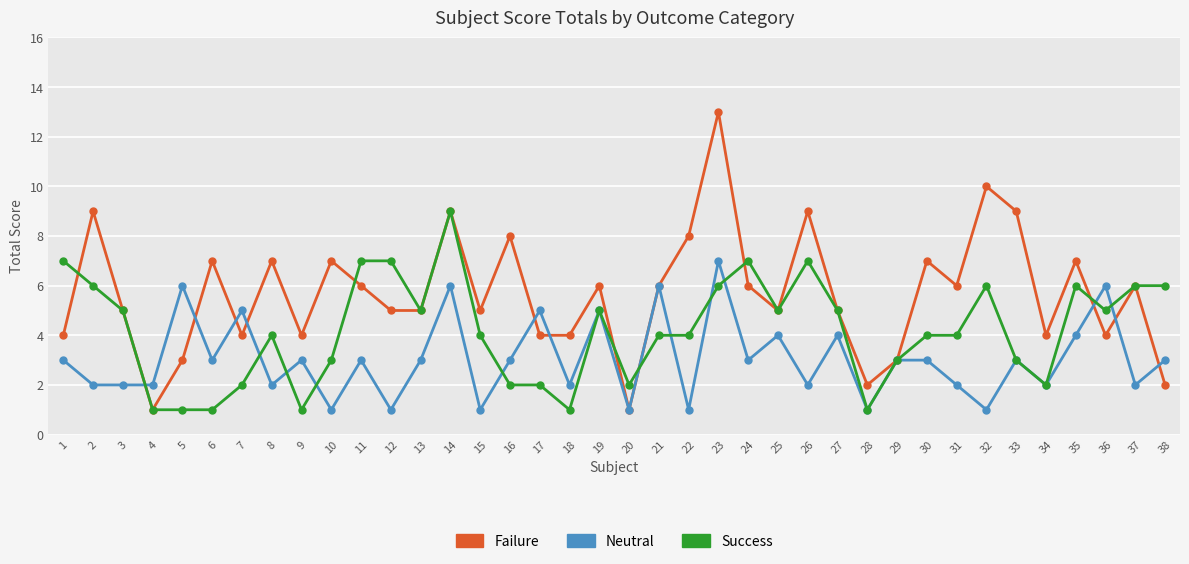

Reading right to left, list all the values displayed in this chart.

Failure: 2	6	4	7	4	9	10	6	7	3	2	5	9	5	6	13	8	6	1	6	4	4	8	5	9	5	5	6	7	4	7	4	7	3	1	5	9	4
Neutral: 3	2	6	4	2	3	1	2	3	3	1	4	2	4	3	7	1	6	1	5	2	5	3	1	6	3	1	3	1	3	2	5	3	6	2	2	2	3
Success: 6	6	5	6	2	3	6	4	4	3	1	5	7	5	7	6	4	4	2	5	1	2	2	4	9	5	7	7	3	1	4	2	1	1	1	5	6	7